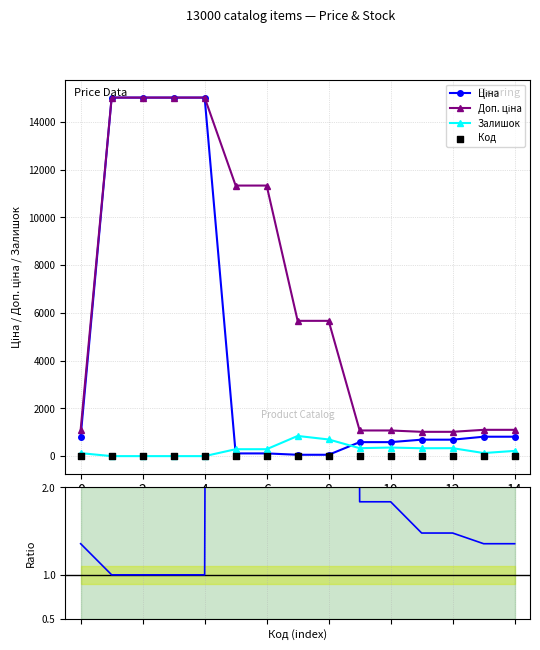

Which series reaches the minimum Y coordinate?

Залишок